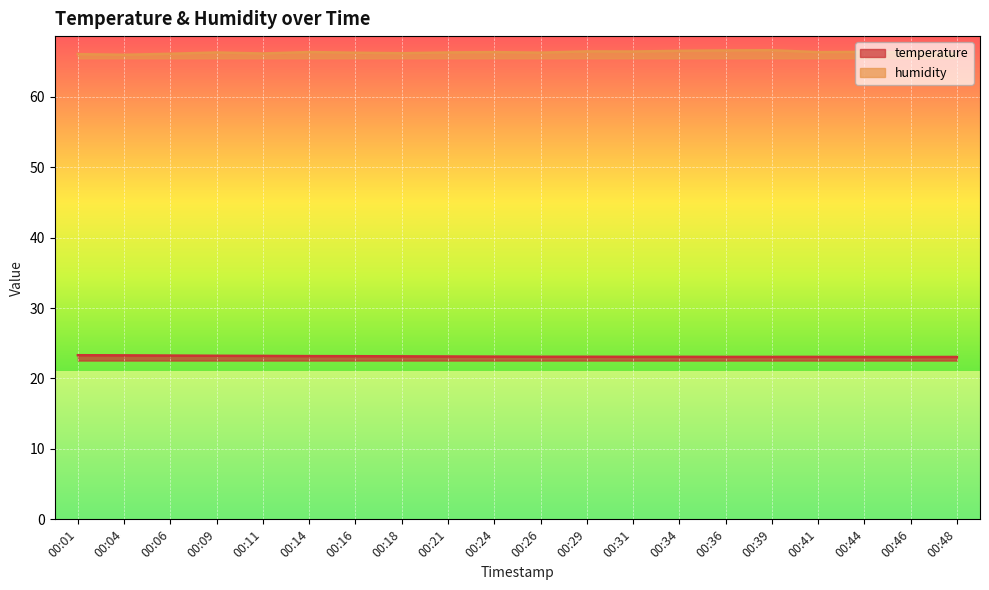

What is the difference between the highest and lowest values at 00:44?

43.3